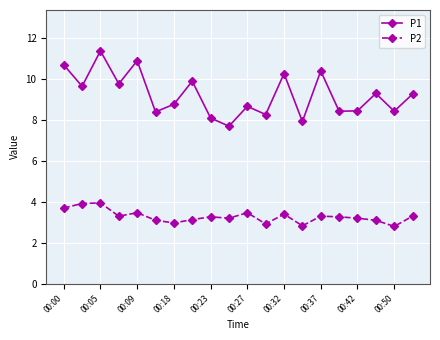

What is the difference between the second highest and second lowest values in the P2 series?

1.1